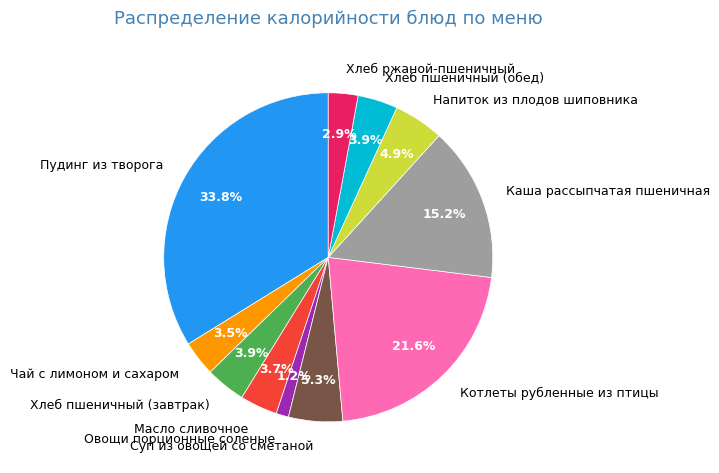

How much of the chart is everything except Хлеб пшеничный (завтрак)?

96.1%